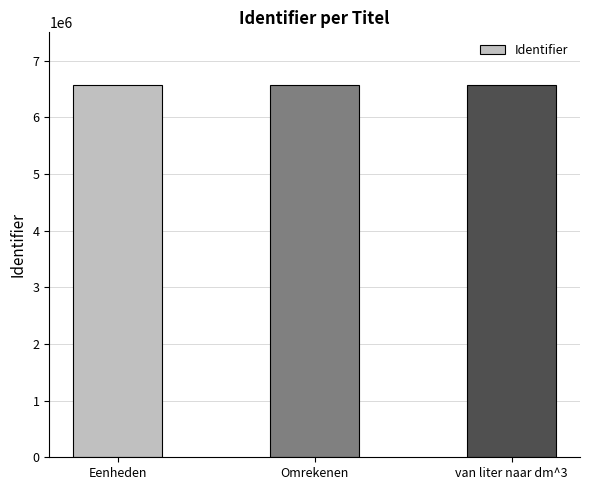

What is the minimum value shown in the chart?

6564067